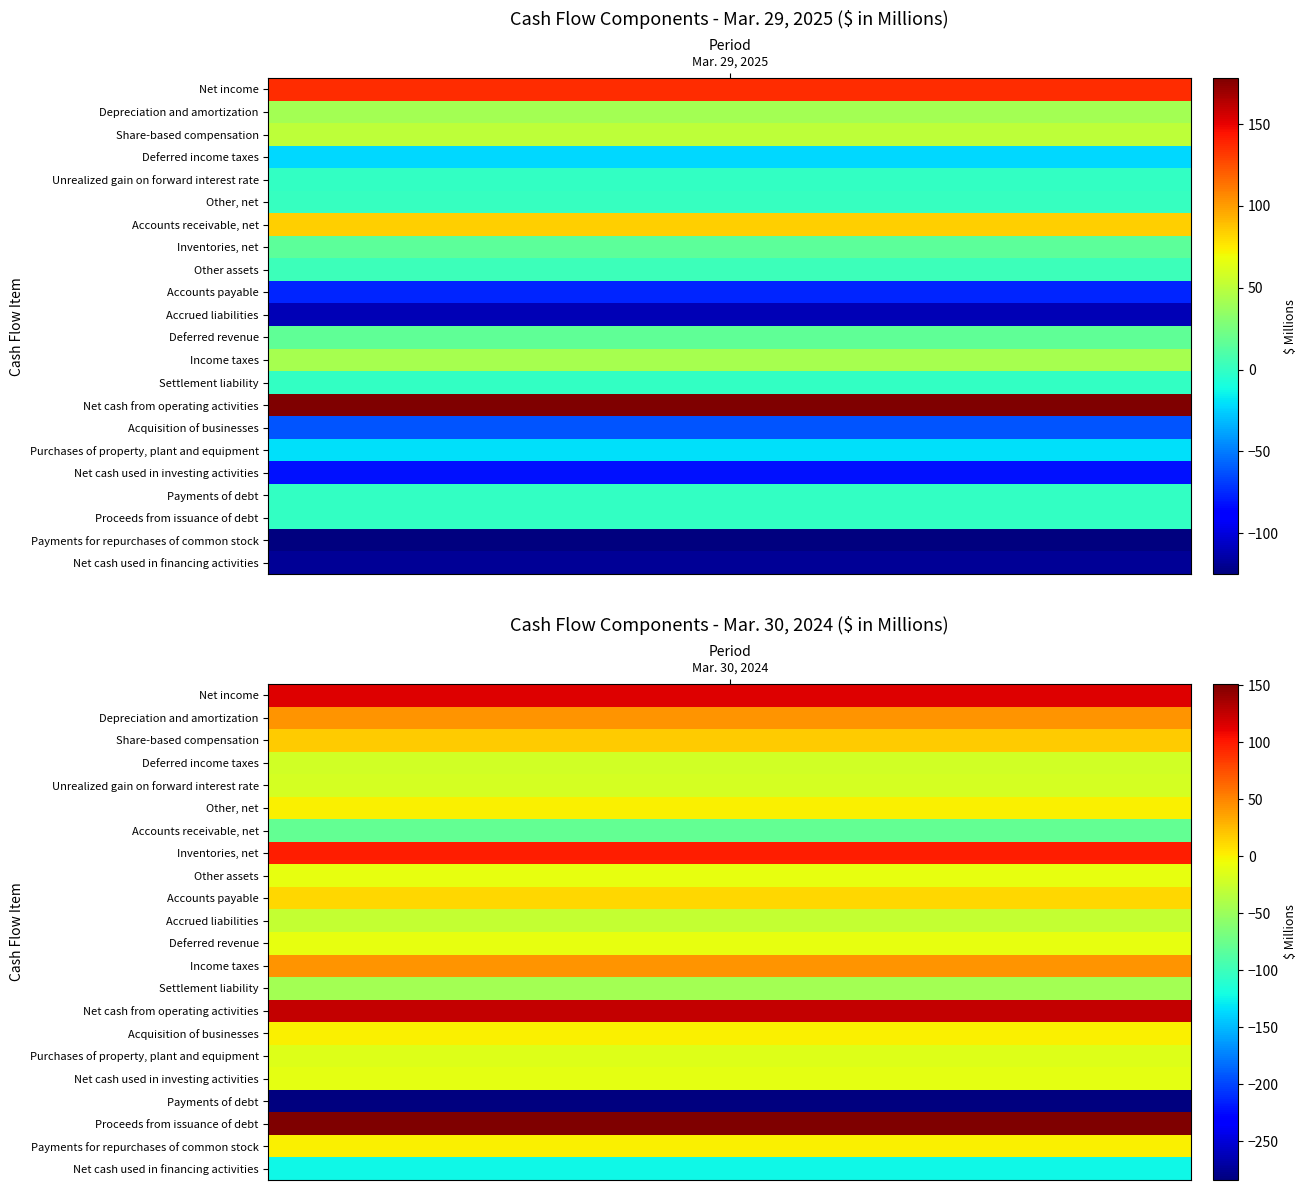

How many data points in Depreciation and amortization are less than 43?

1